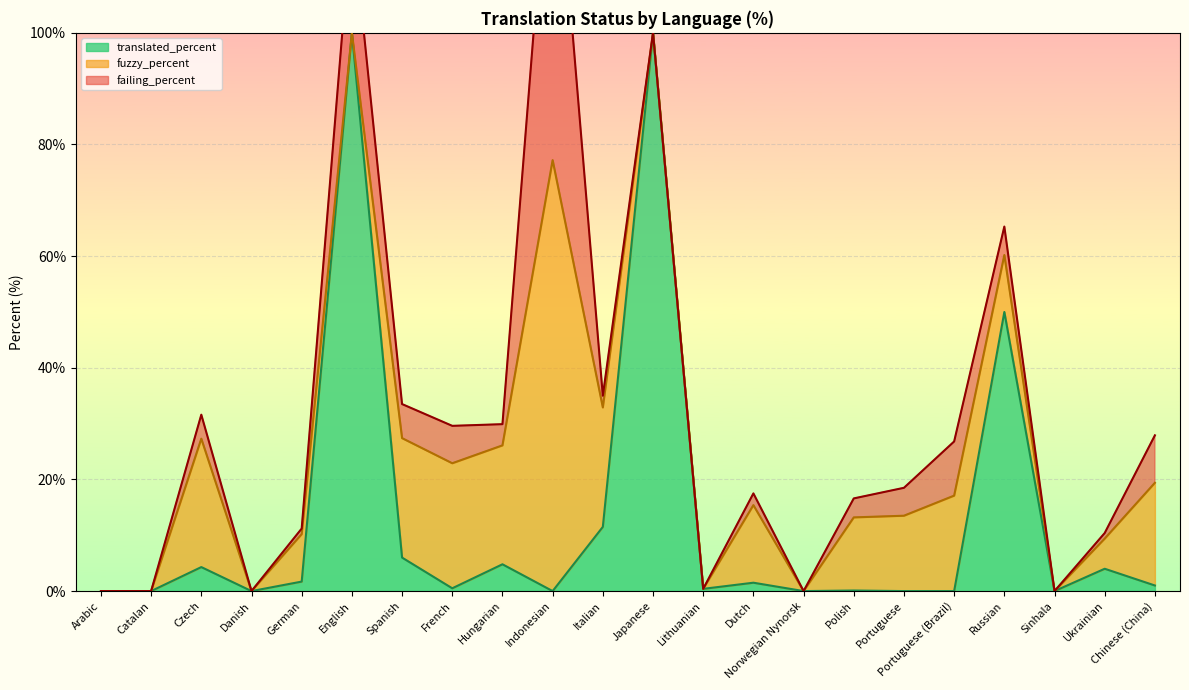

At which category is the sum across all series the highest?

Indonesian